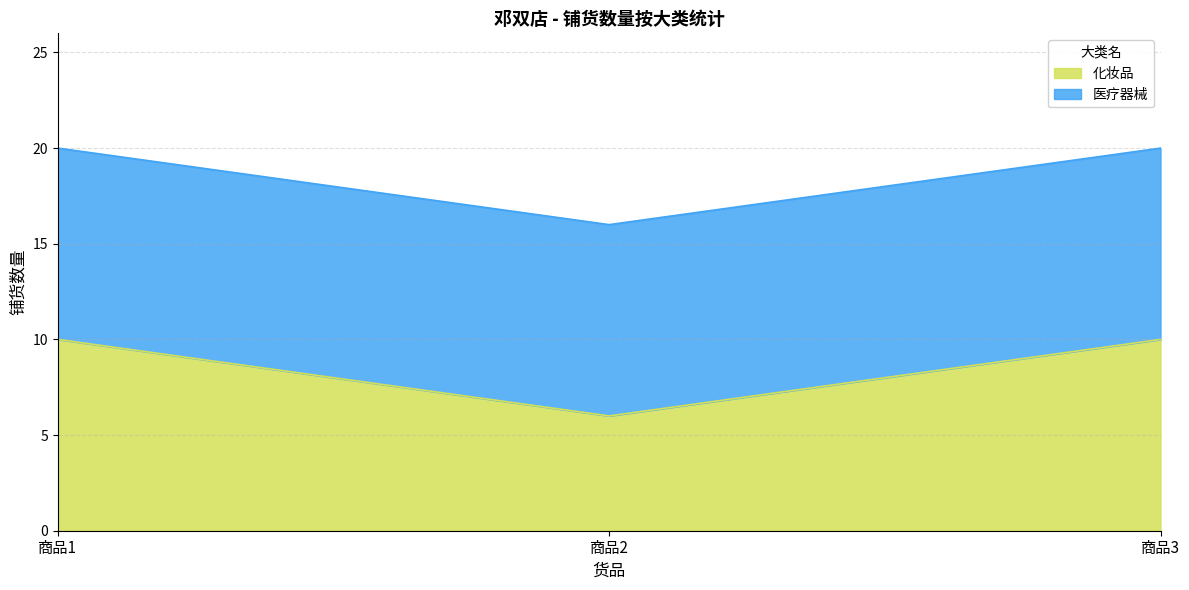

What is the highest value of the 化妆品 series?

10